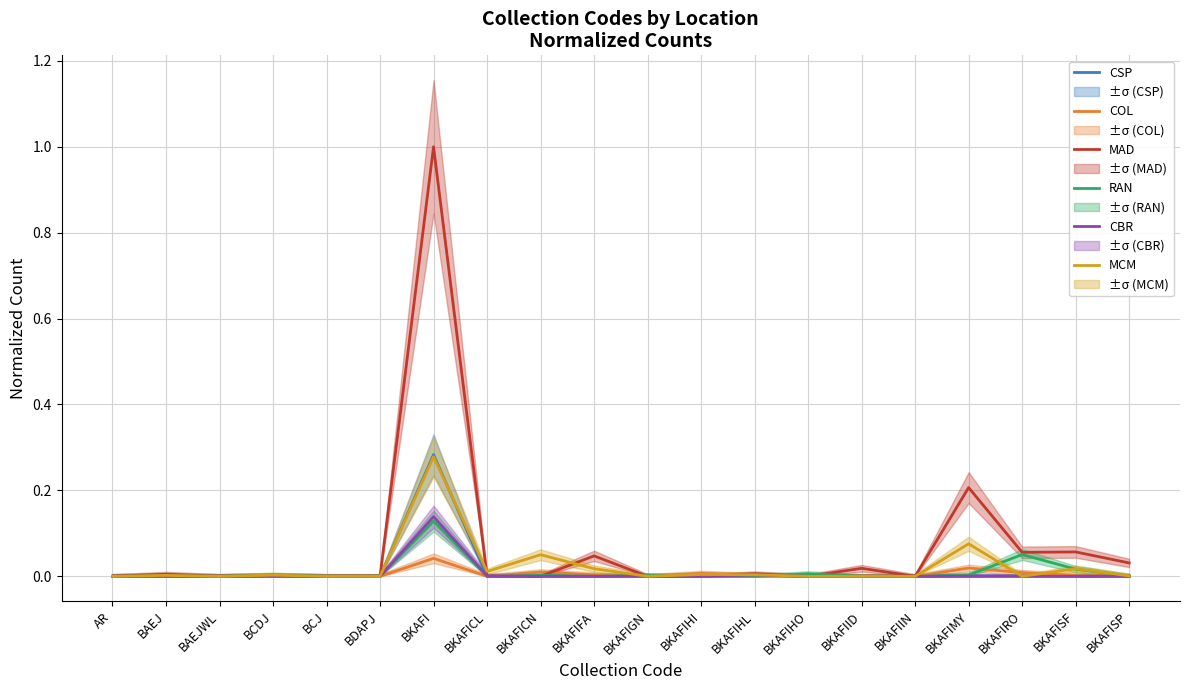

Reading left to right, transcribe all the data shown in this chart.

CSP: 0.0	0.0	0.0	0.0	0.0	0.0	0.3	0.0	0.0	0.0	0.0	0.0	0.0	0.0	0.0	0.0	0.0	0.0	0.0	0.0
COL: 0.0	0.0	0.0	0.0	0.0	0.0	0.0	0.0	0.0	0.0	0.0	0.0	0.0	0.0	0.0	0.0	0.0	0.0	0.0	0.0
MAD: 0.0	0.0	0.0	0.0	0.0	0.0	1.0	0.0	0.0	0.0	0.0	0.0	0.0	0.0	0.0	0.0	0.2	0.1	0.1	0.0
RAN: 0.0	0.0	0.0	0.0	0.0	0.0	0.1	0.0	0.0	0.0	0.0	0.0	0.0	0.0	0.0	0.0	0.0	0.1	0.0	0.0
CBR: 0.0	0.0	0.0	0.0	0.0	0.0	0.1	0.0	0.0	0.0	0.0	0.0	0.0	0.0	0.0	0.0	0.0	0.0	0.0	0.0
MCM: 0.0	0.0	0.0	0.0	0.0	0.0	0.3	0.0	0.1	0.0	0.0	0.0	0.0	0.0	0.0	0.0	0.1	0.0	0.0	0.0